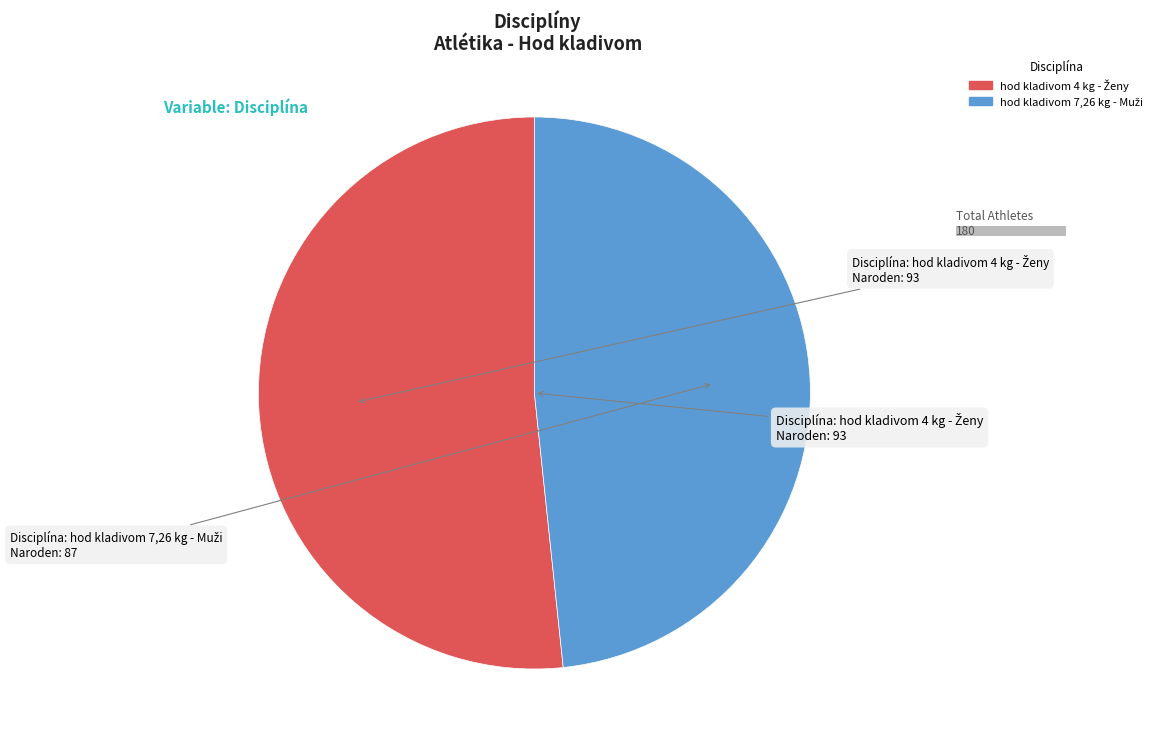

Count the number of slices in the pie.

2